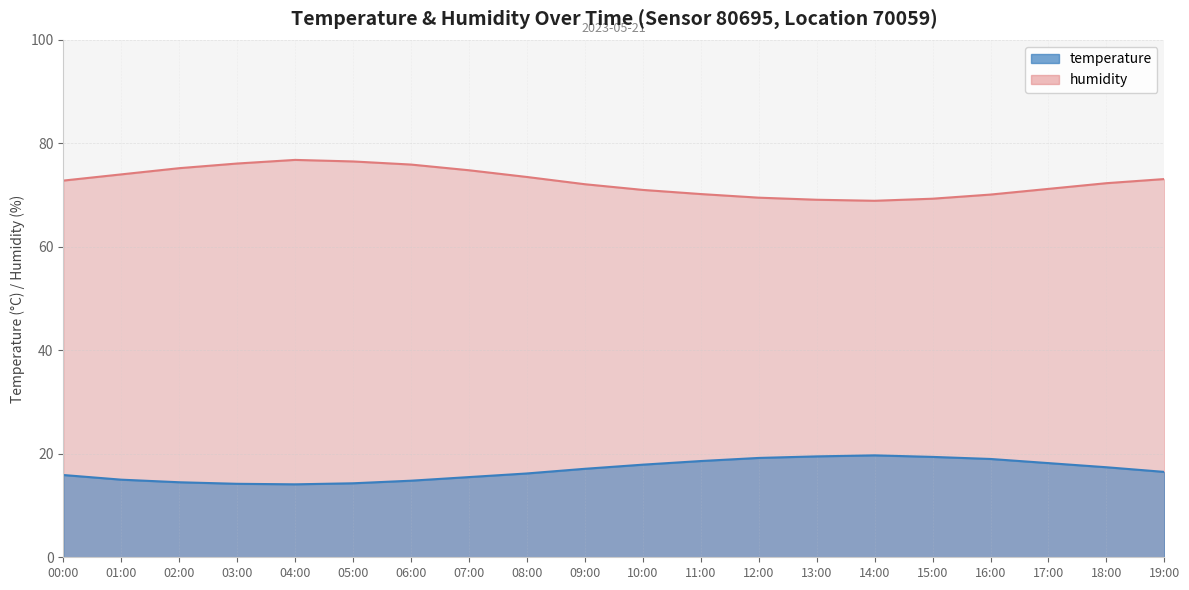

What is the total value across all series at 19:00?

89.6